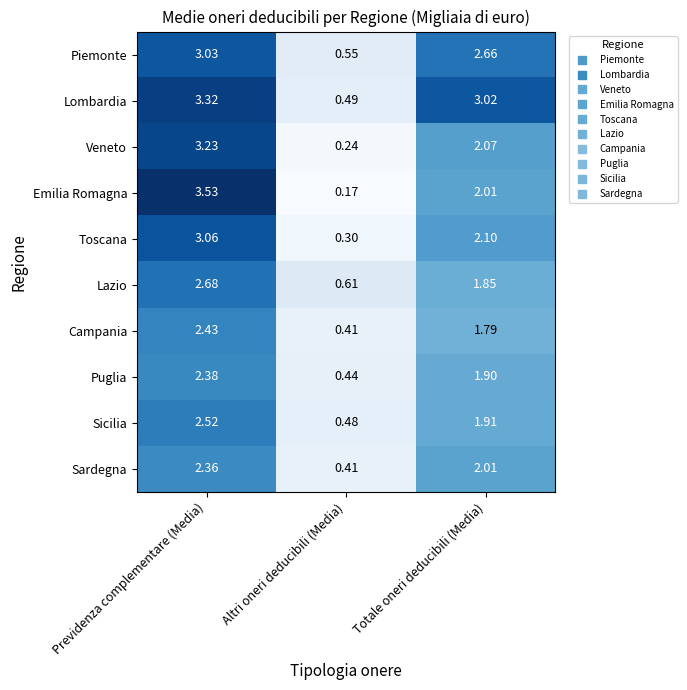

What is the spread (max minus min) of values at Totale oneri deducibili (Media)?

1.2